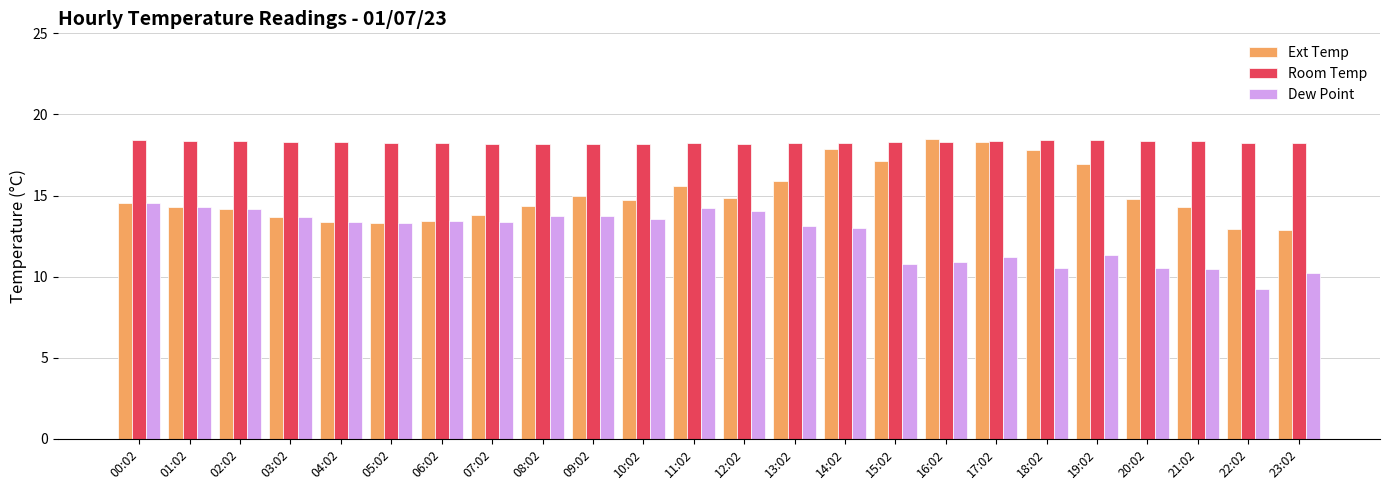

How many bars are there in each group?

3